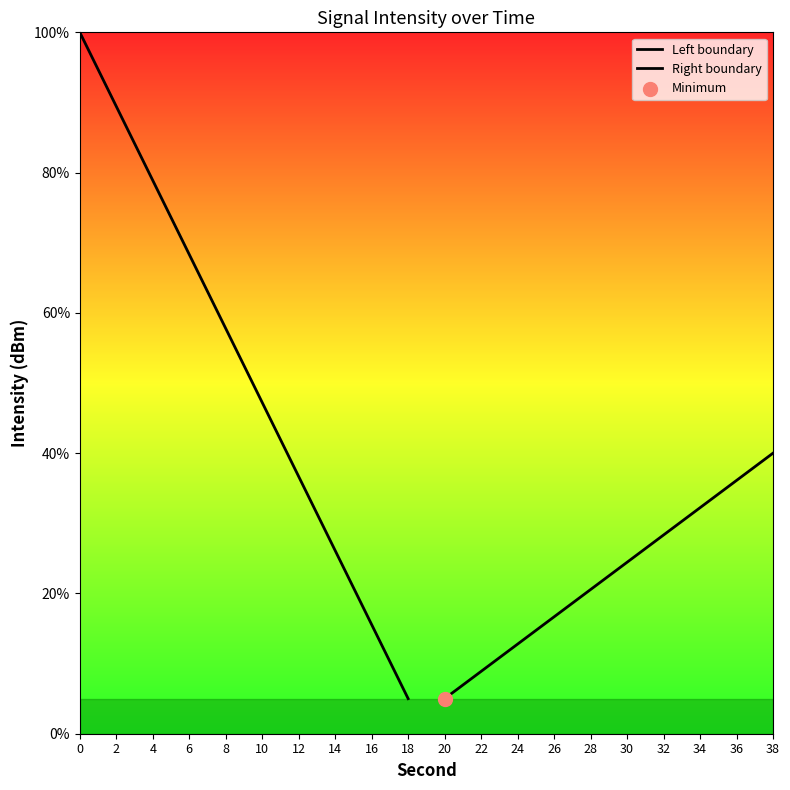

Which series has the largest total across all categories?

Left boundary